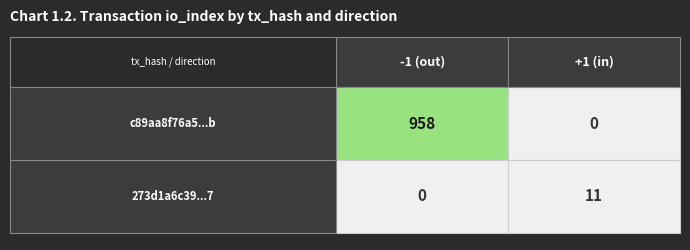

Is it true that 273d1a6c3909432ce80dcc97cf794b668f6ac07 equals 4 at io_index?

False